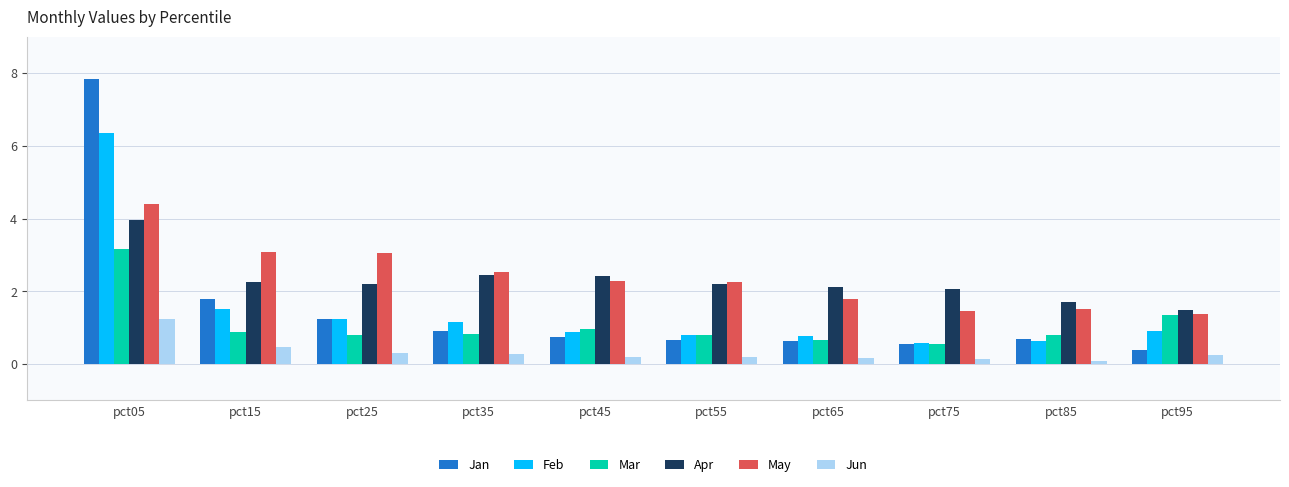

Rank the series by their maximum value, from lowest to highest.

Jun, Mar, Apr, May, Feb, Jan